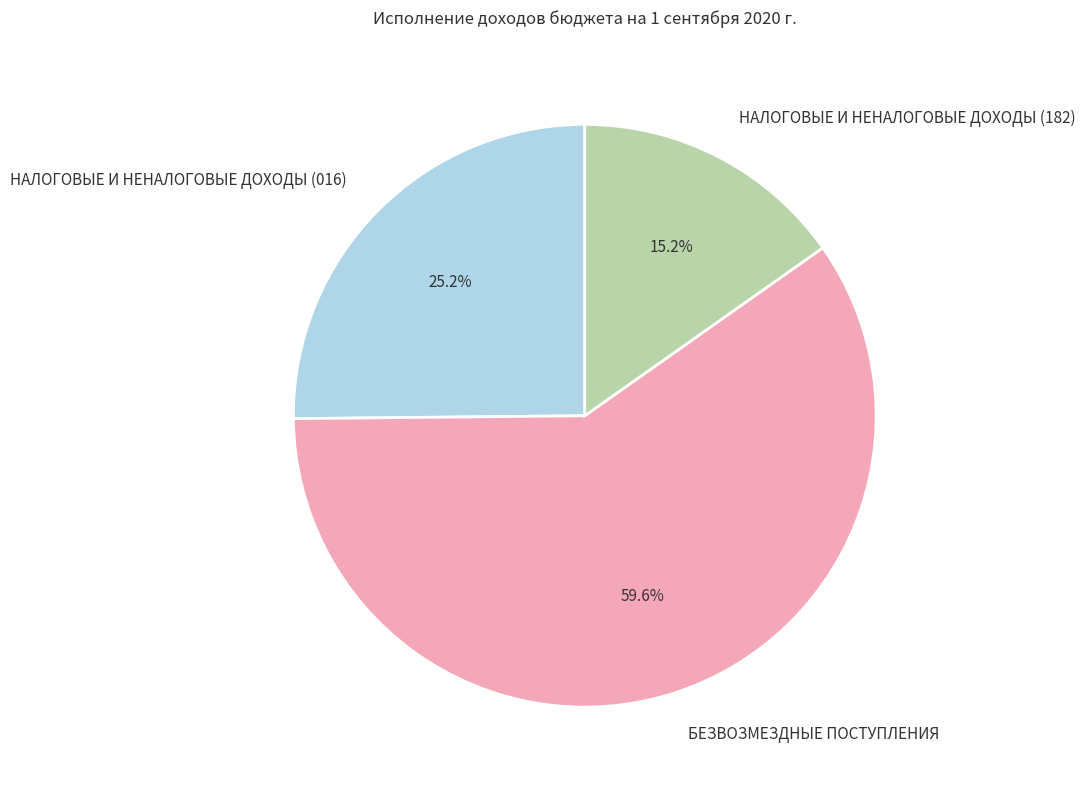

Rank the categories by value from lowest to highest.

НАЛОГОВЫЕ И НЕНАЛОГОВЫЕ ДОХОДЫ (182), НАЛОГОВЫЕ И НЕНАЛОГОВЫЕ ДОХОДЫ (016), БЕЗВОЗМЕЗДНЫЕ ПОСТУПЛЕНИЯ